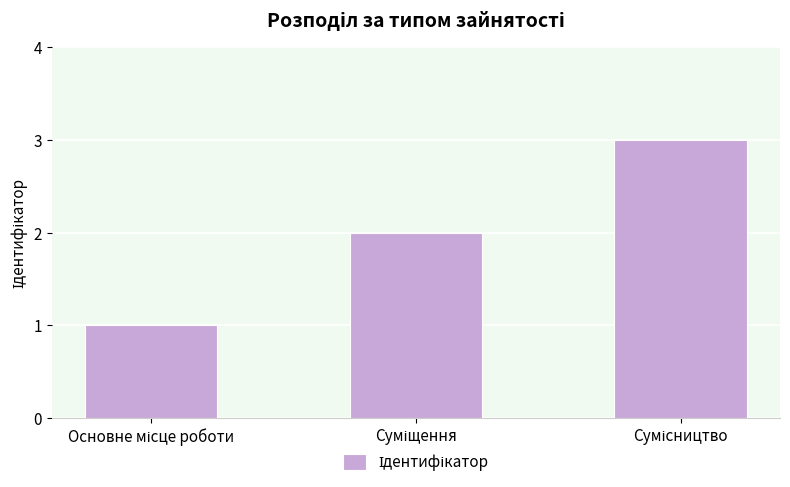

What is the maximum value shown in the chart?

3